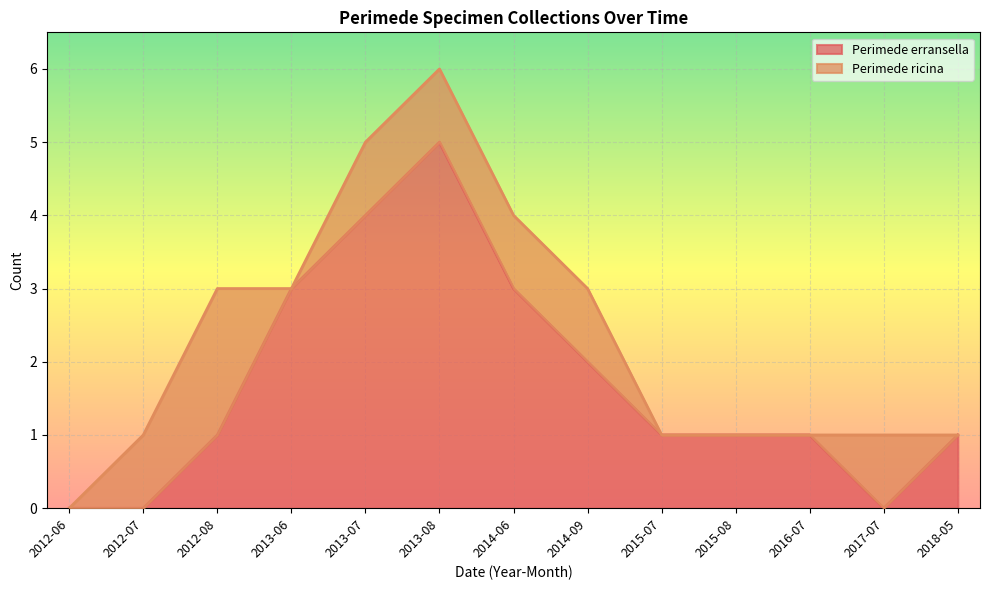

Count the number of categories in the chart.

13